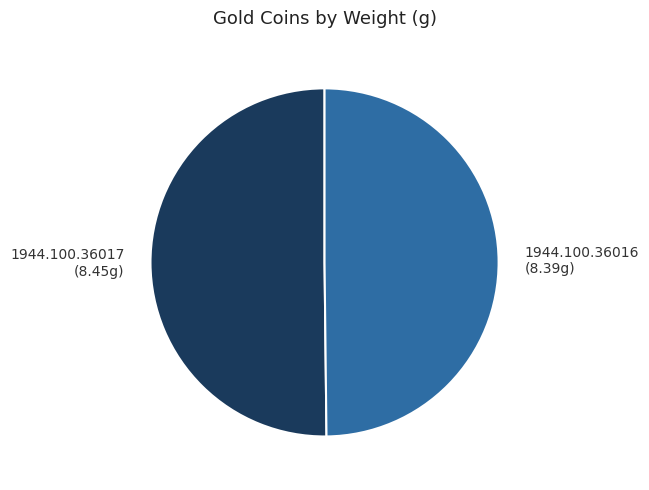

The 1944.100.36017 (8.45g) slice represents 37% of the pie. True or false?

False